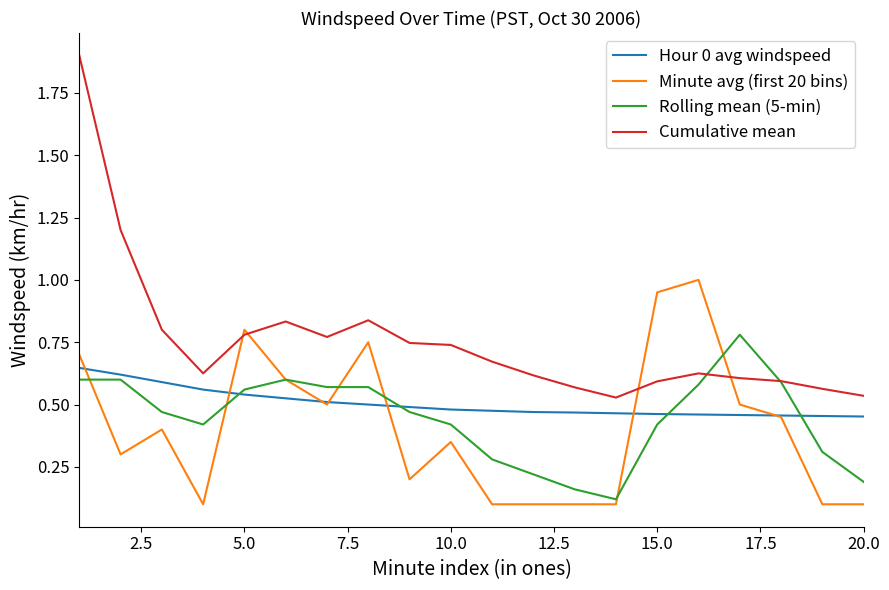

Which series has the widest spread of values?

Cumulative mean